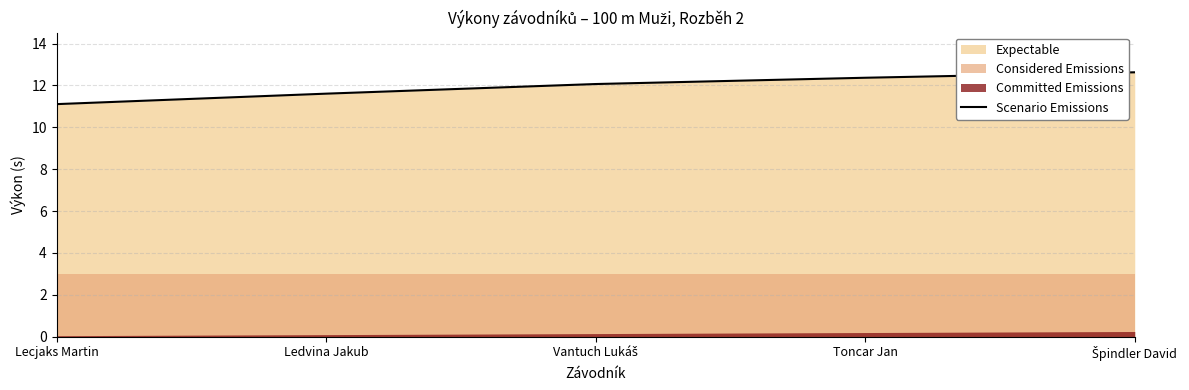

Reading right to left, transcribe all the data shown in this chart.

12.6	12.4	12.1	11.6	11.1